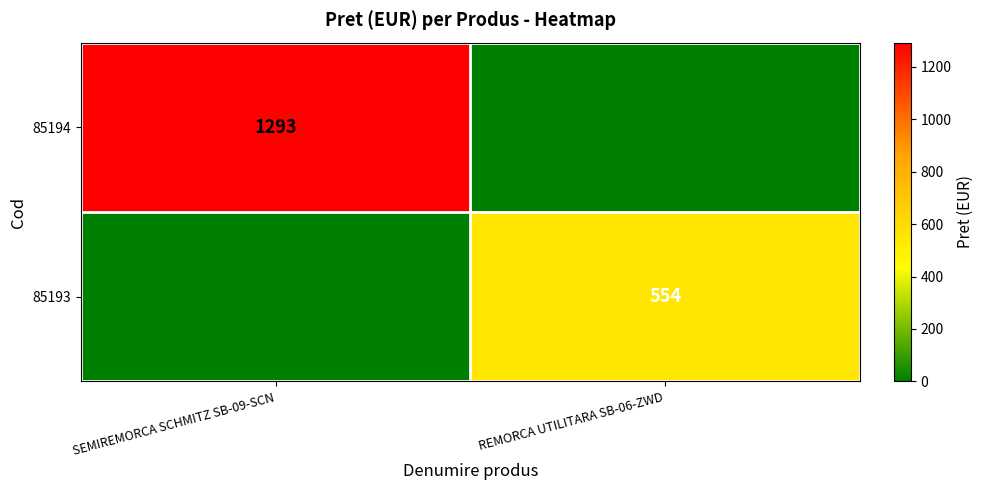

The 85193 series shows 554 at REMORCA UTILITARA SB-06-ZWD. True or false?

True